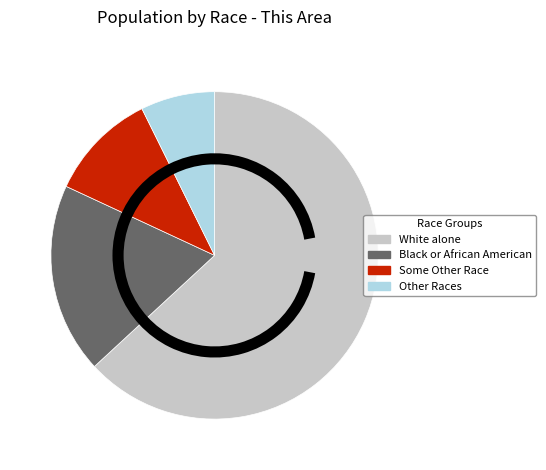

Count the number of slices in the pie.

4